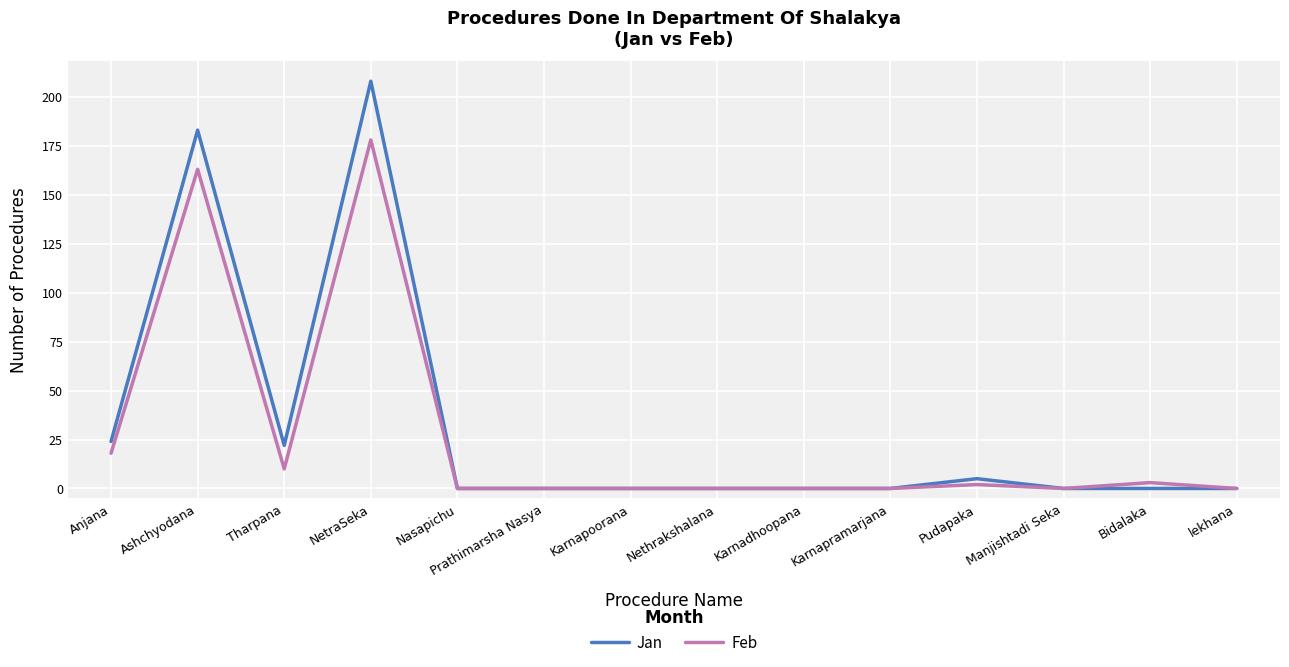

Reading left to right, extract all data points from this chart.

Jan: 24	183	22	208	0	0	0	0	0	0	5	0	0	0
Feb: 18	163	10	178	0	0	0	0	0	0	2	0	3	0